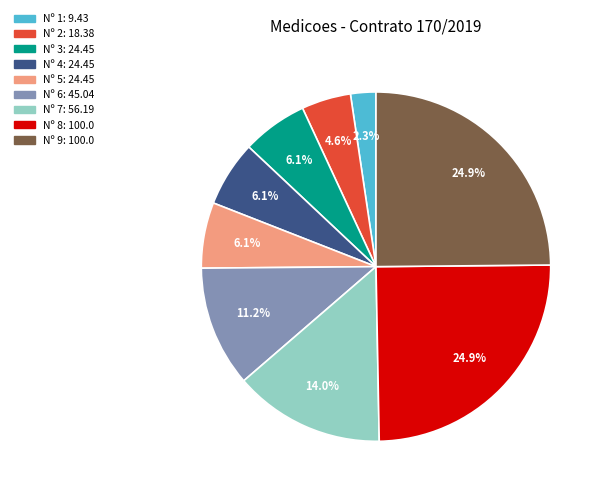

Does any single category account for the majority?

No